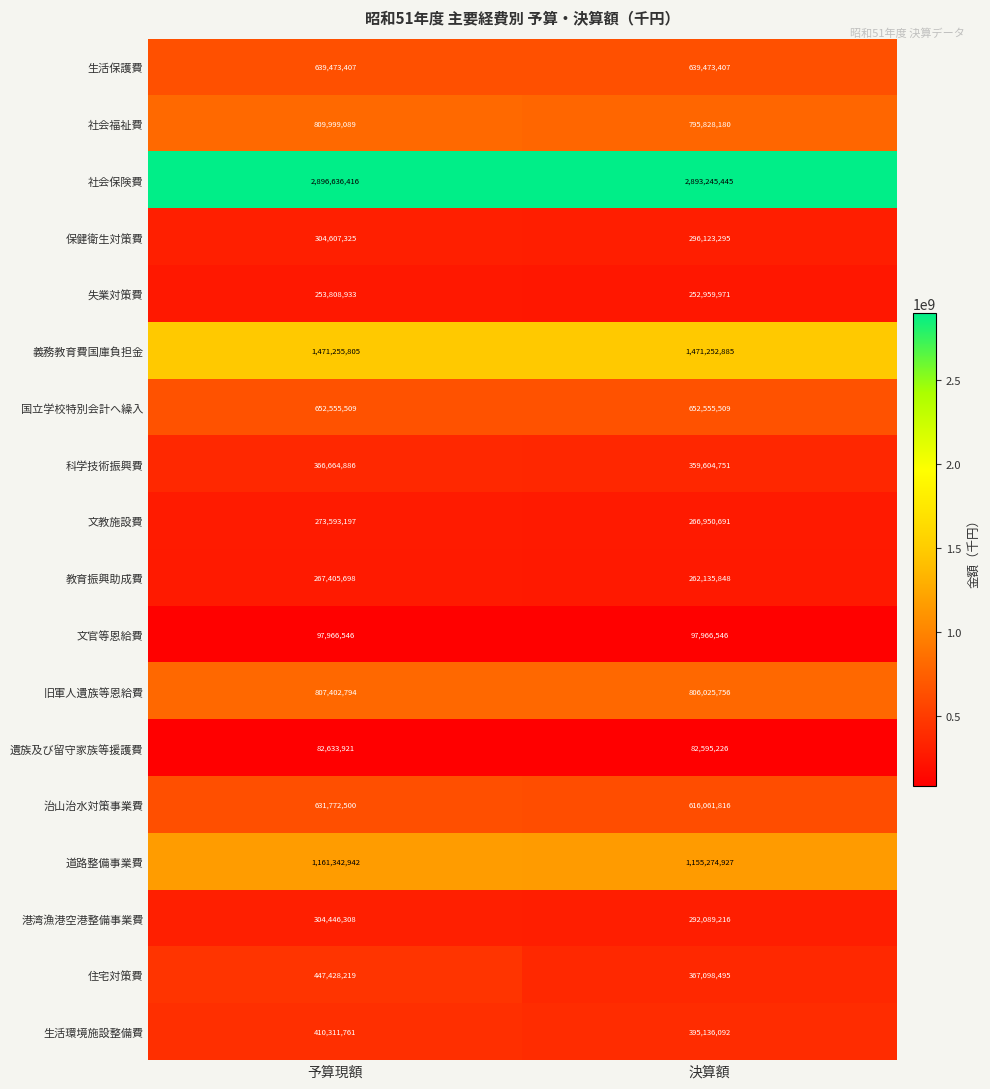

The value of 生活環境施設整備費 at 予算現額 is 410311761. True or false?

True